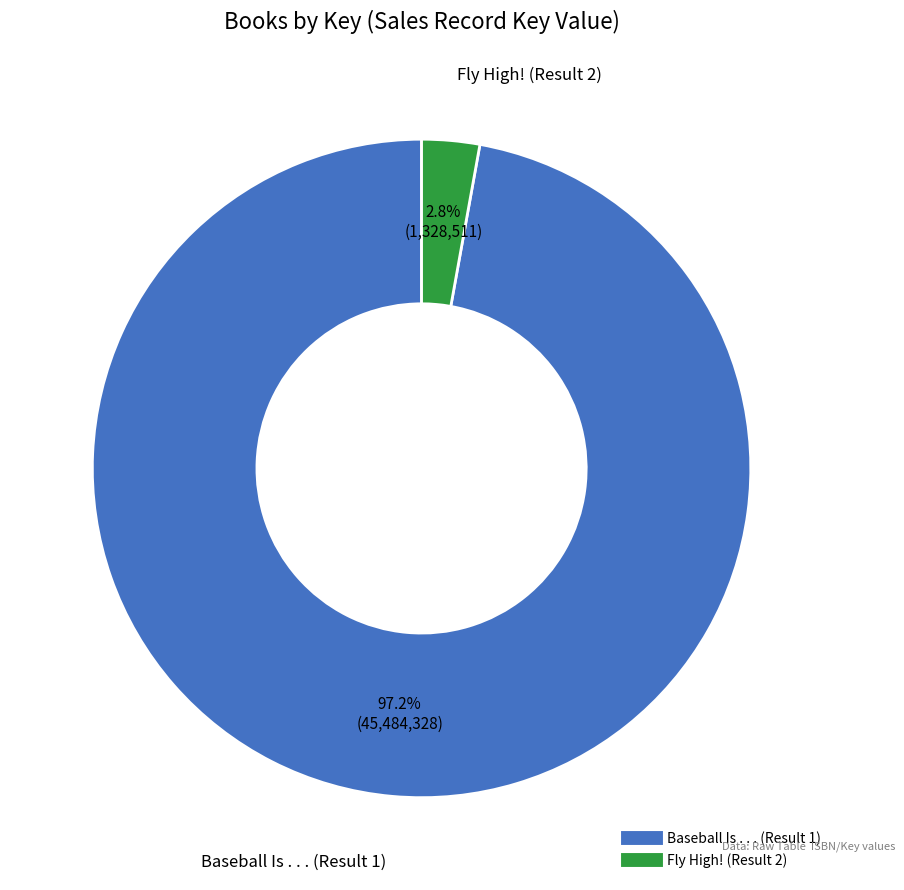

To the nearest percent, what percentage of the pie is Fly High! (Result 2)?

3%